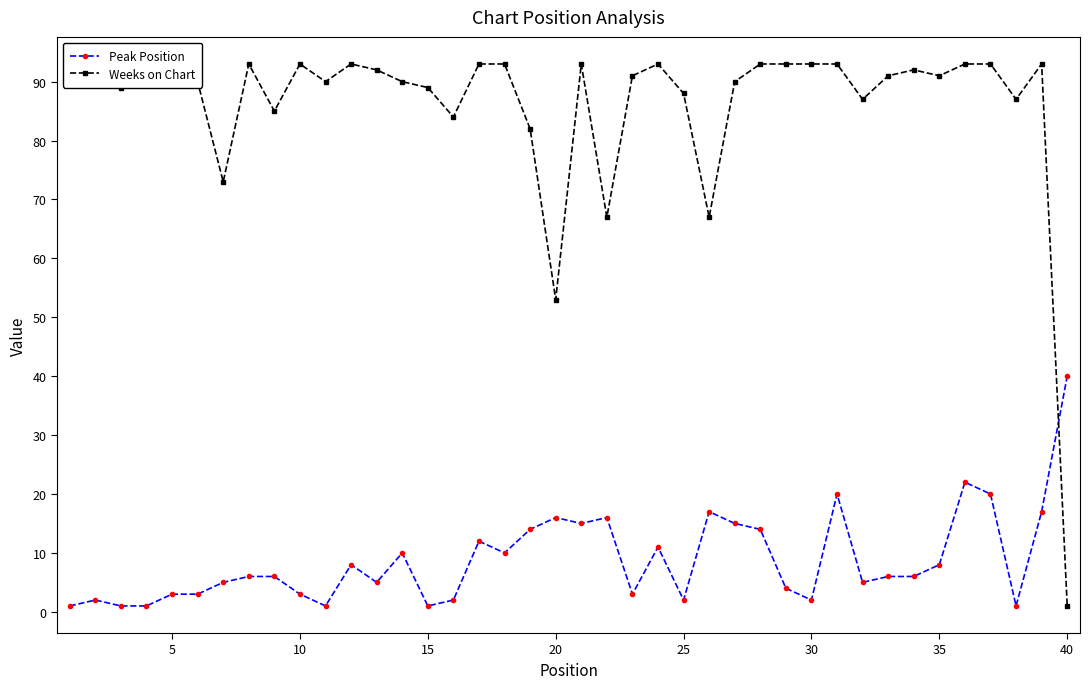

Is this an area chart (filled region under the line)?

No